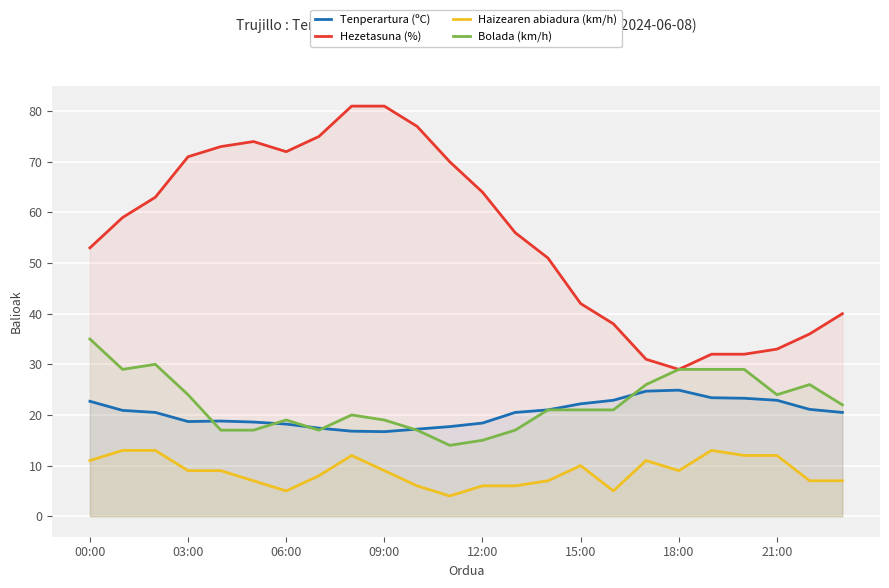

What is the approximate value of Tenperartura (ºC) at 06:00?

18.2